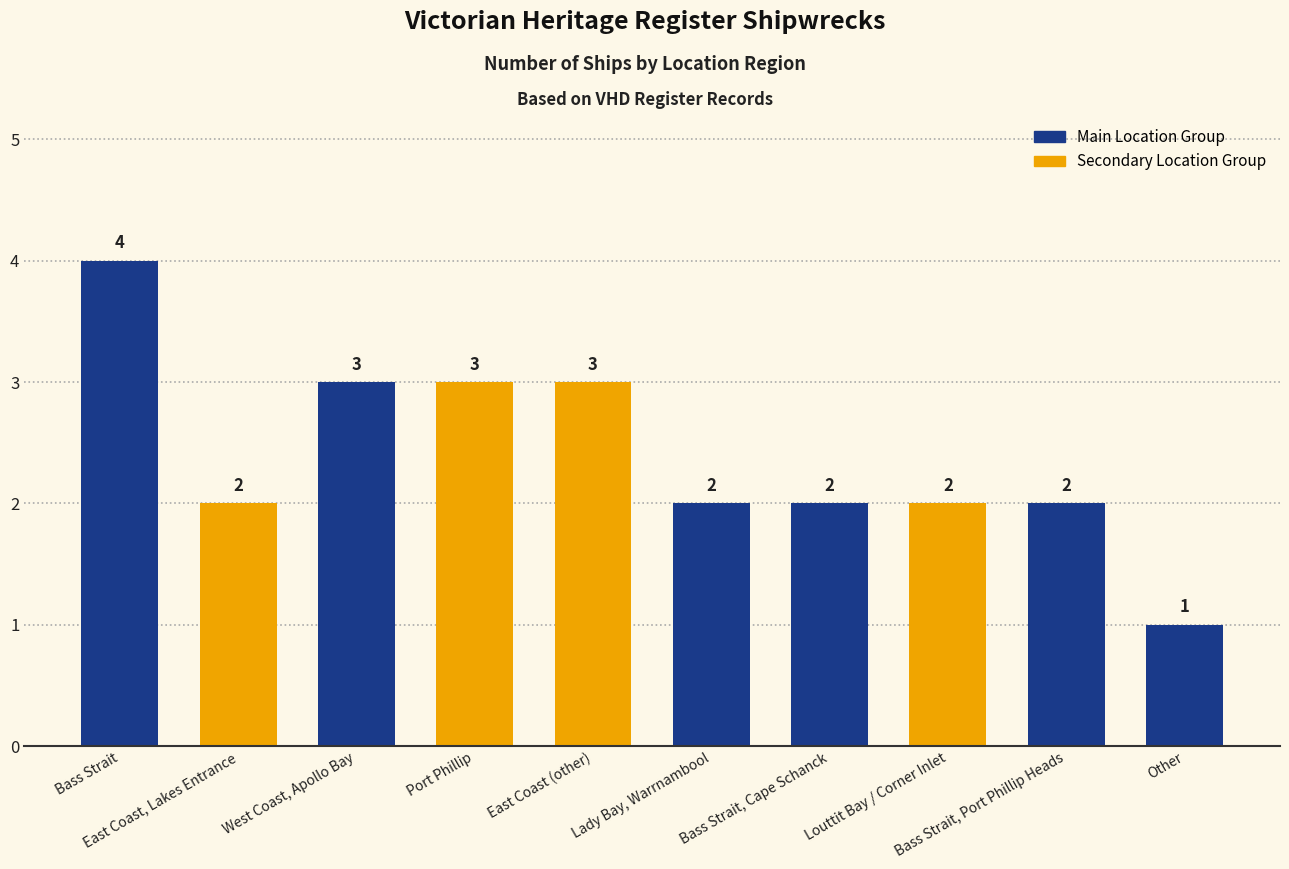

What is the maximum value shown in the chart?

4